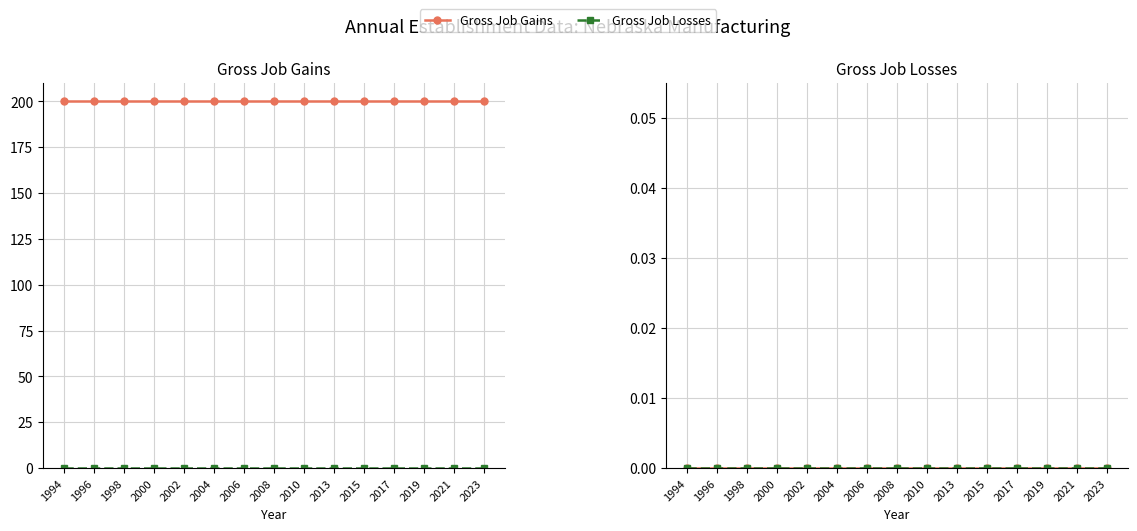

True or false: Gross Job Gains has more than 2 points higher than both neighbors.

False